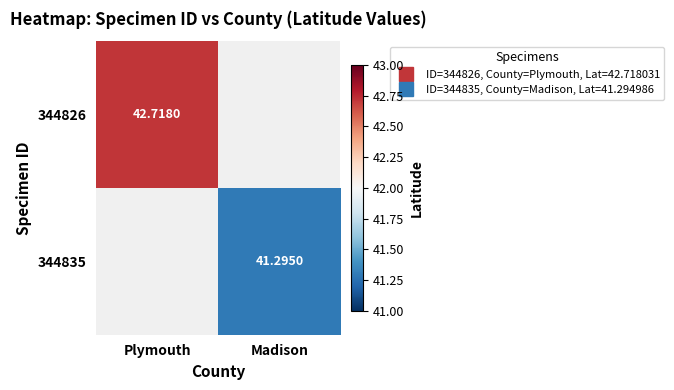

Which series has the widest spread of values?

344826